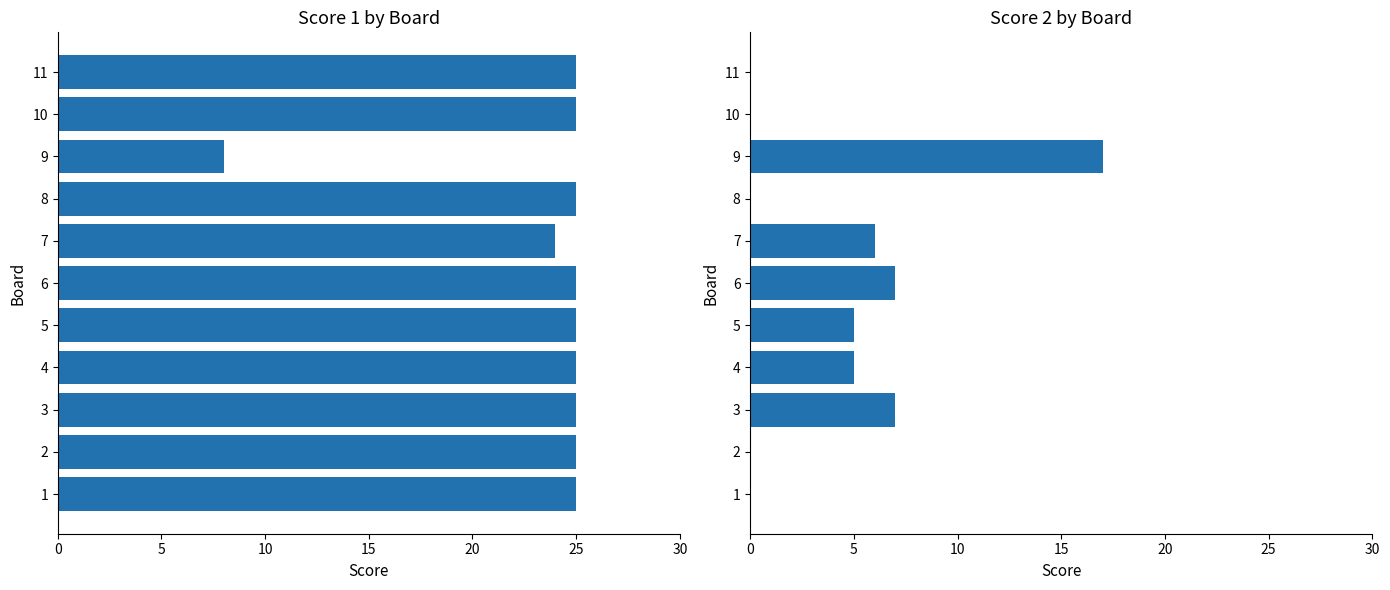

Does the chart contain any negative values?

No